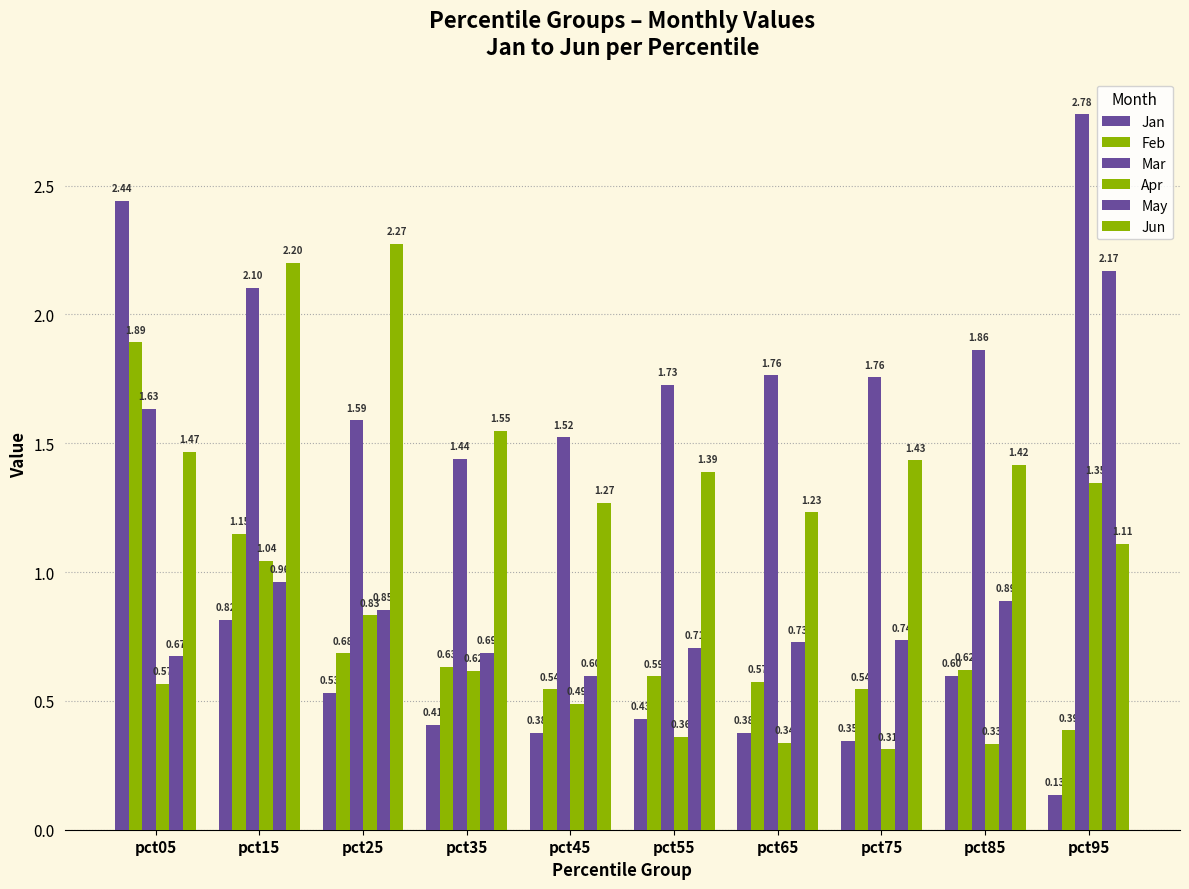

How many categories are shown in the chart?

10